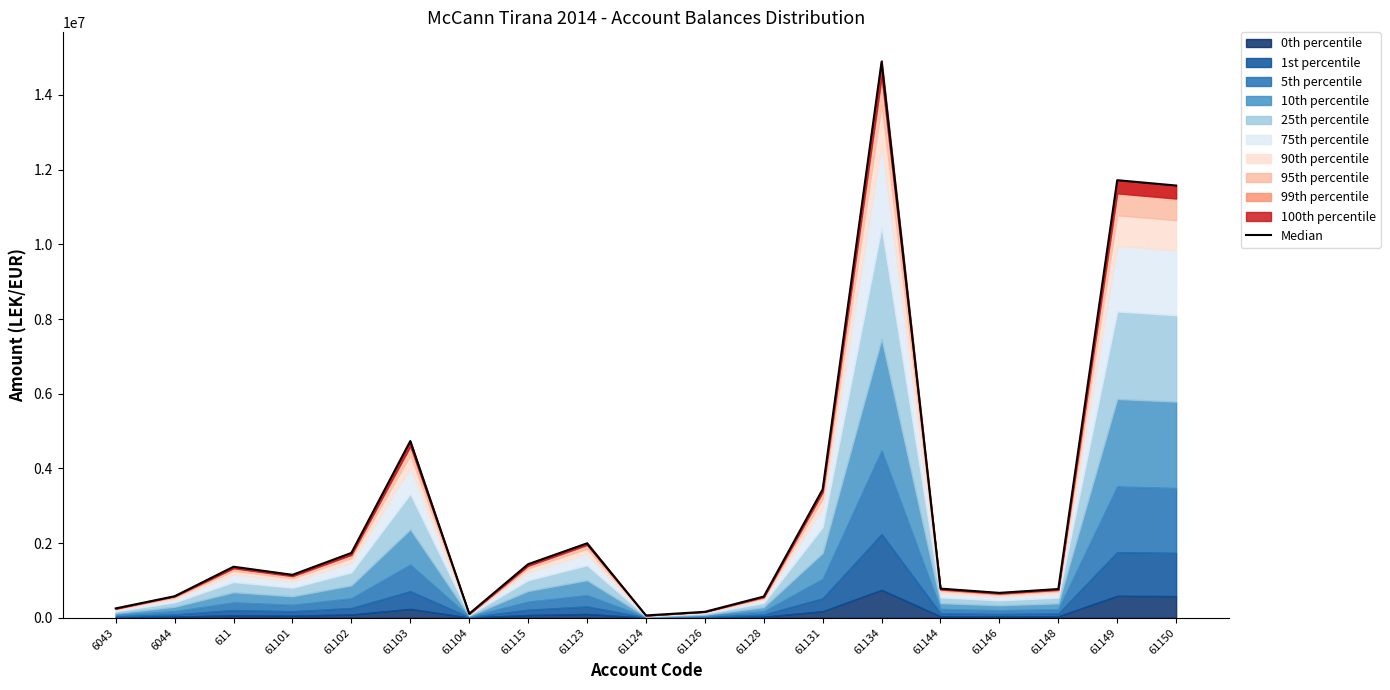

How many values exceed 1149043?

10